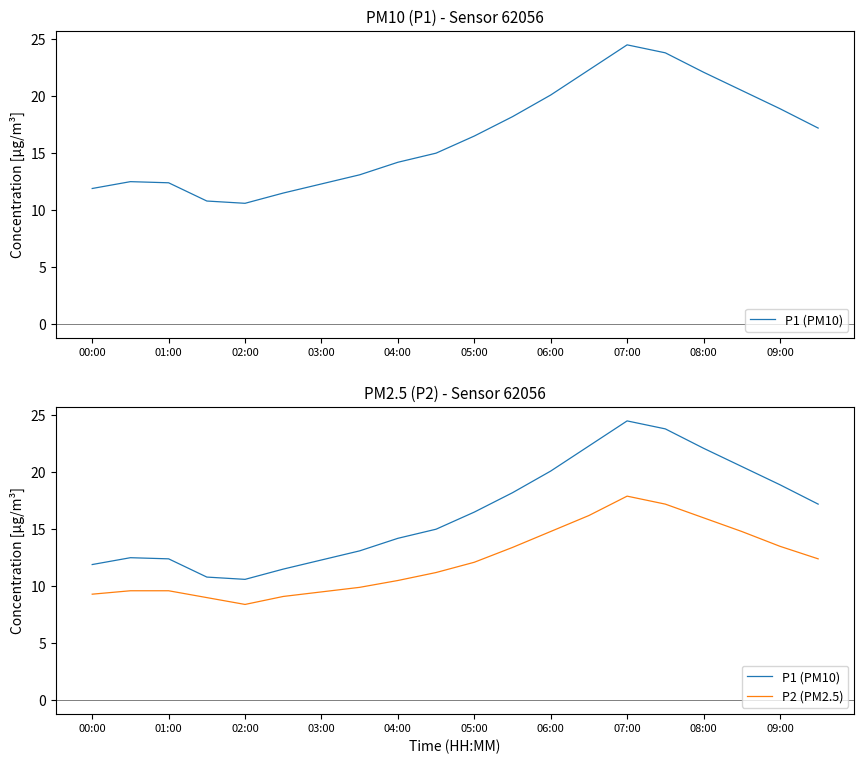

List the series in order of their peak value, lowest first.

P2 (PM2.5), P1 (PM10)